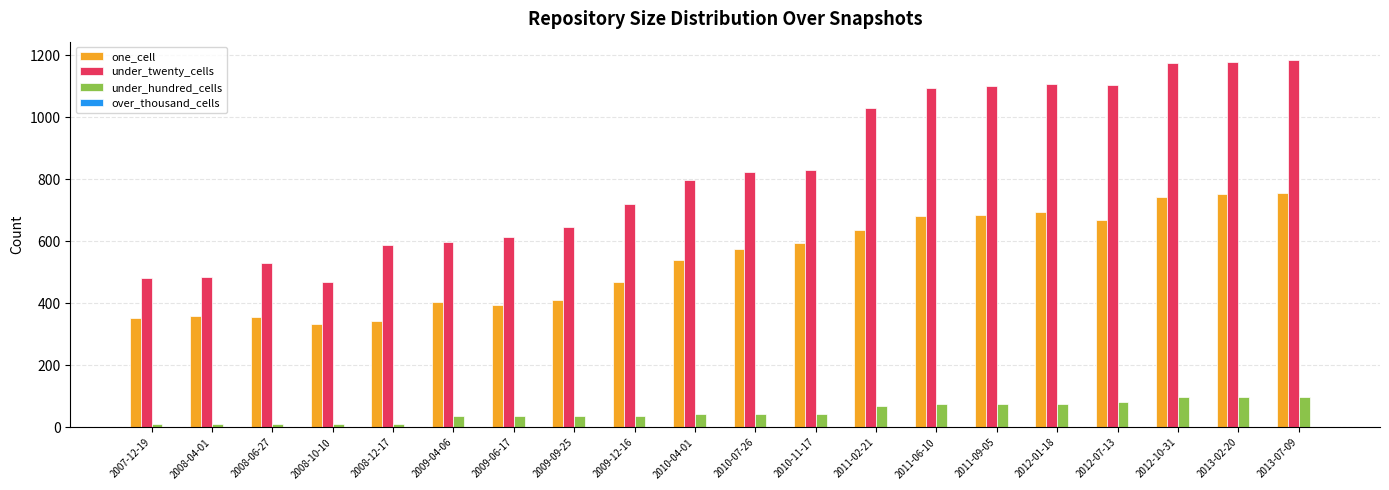

What is the greatest value displayed?

1184